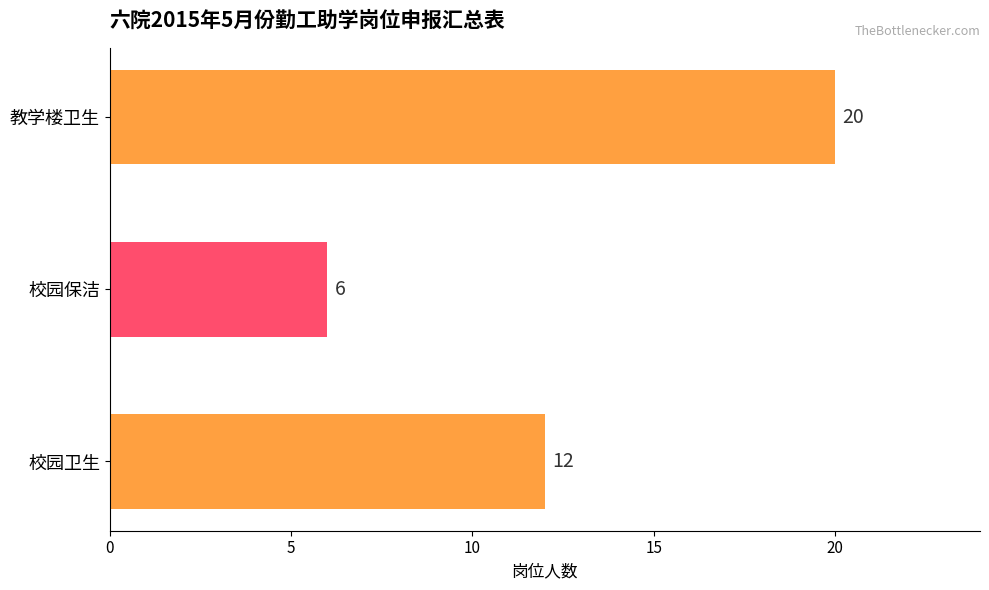

At which label is the value closest to 13?

校园卫生